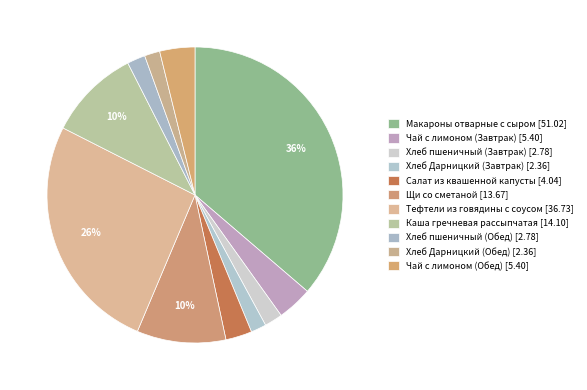

What portion of the pie excludes Хлеб пшеничный (Обед)?

98.0%